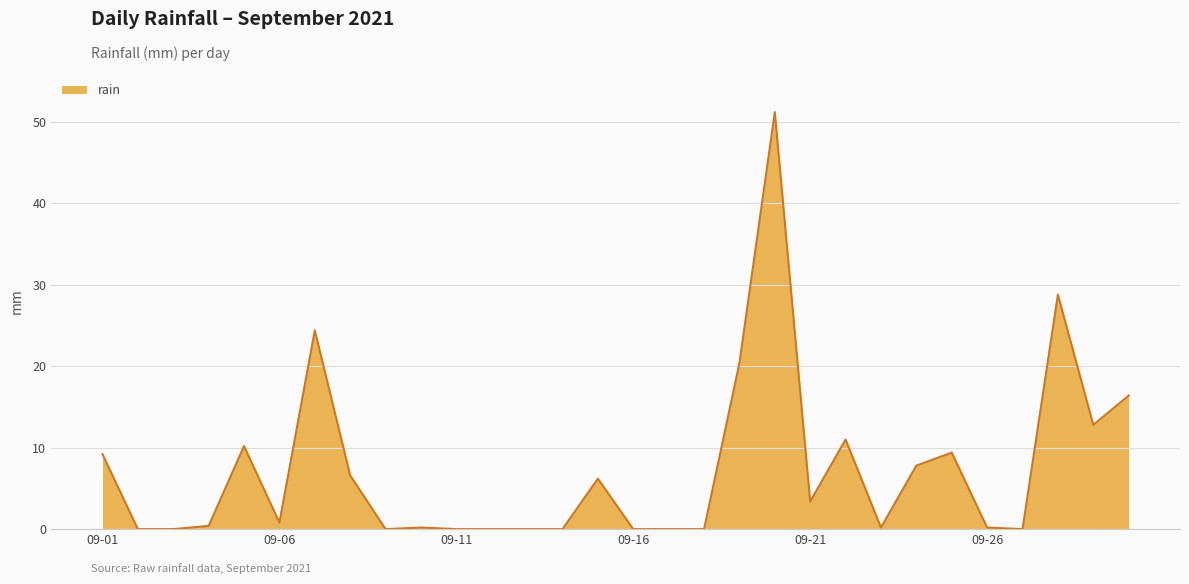

What is the greatest value displayed?

51.2